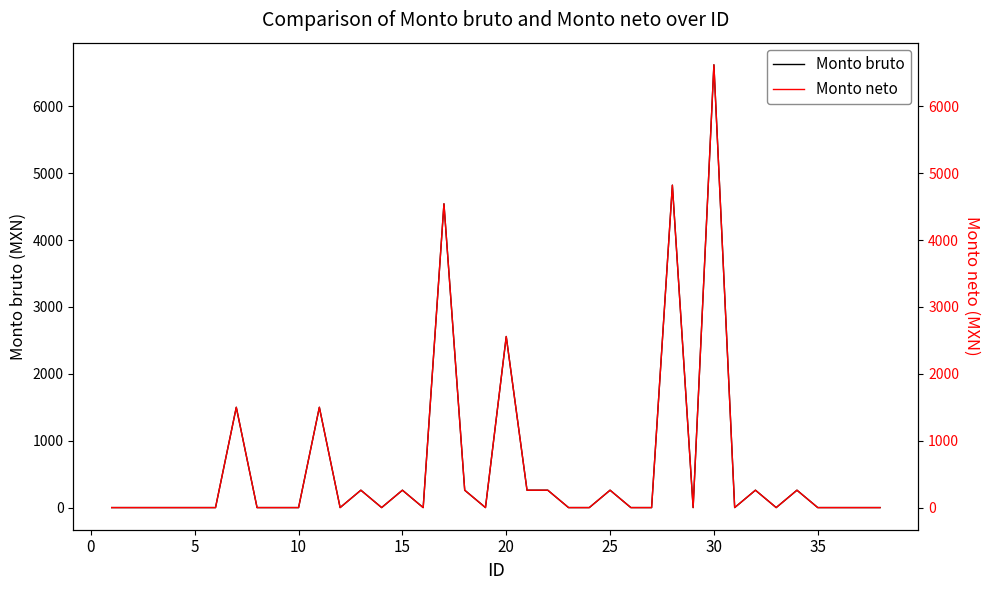

What is the highest value of the Monto bruto series?

6622.0